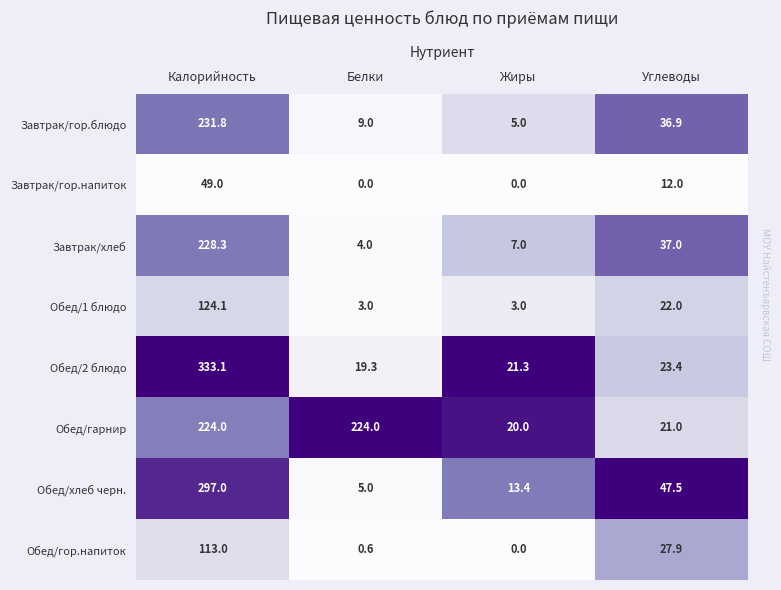

At which label does Завтрак/хлеб reach its minimum?

Белки